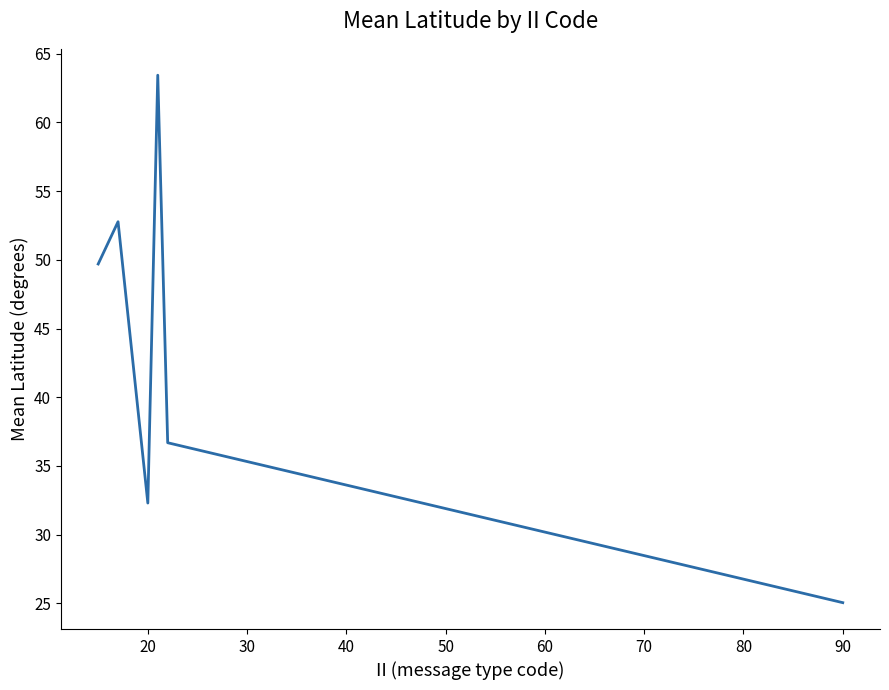

What is the smallest value displayed?

25.1